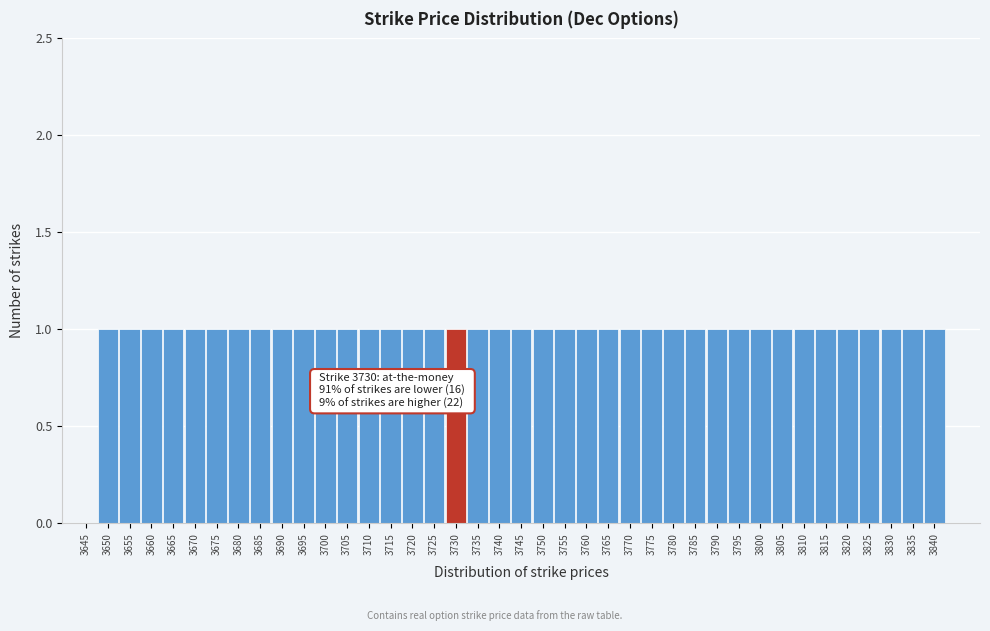

Is it true that the value at 3765 is 1?

True